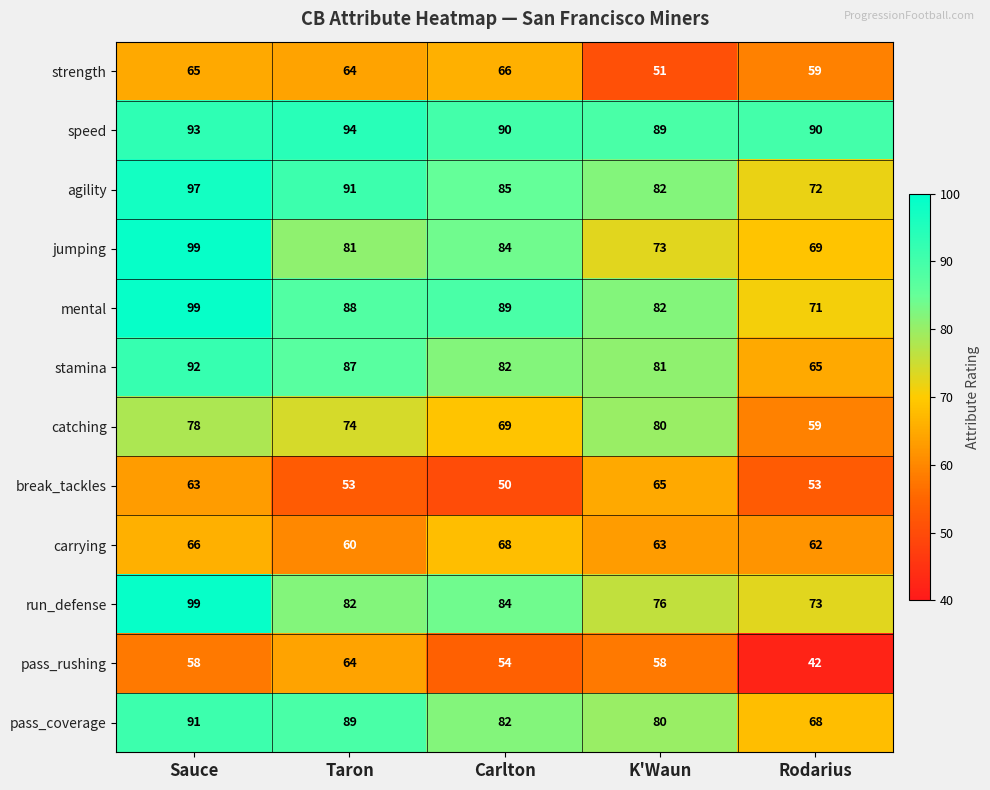

What is the sum of all run_defense values?

414